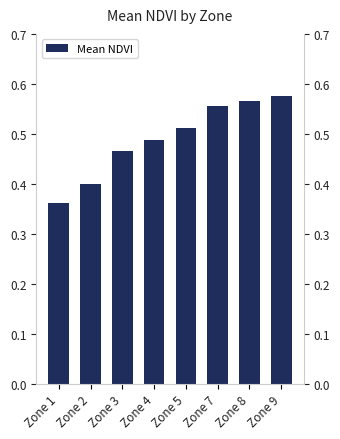

Are the bars horizontal?

No